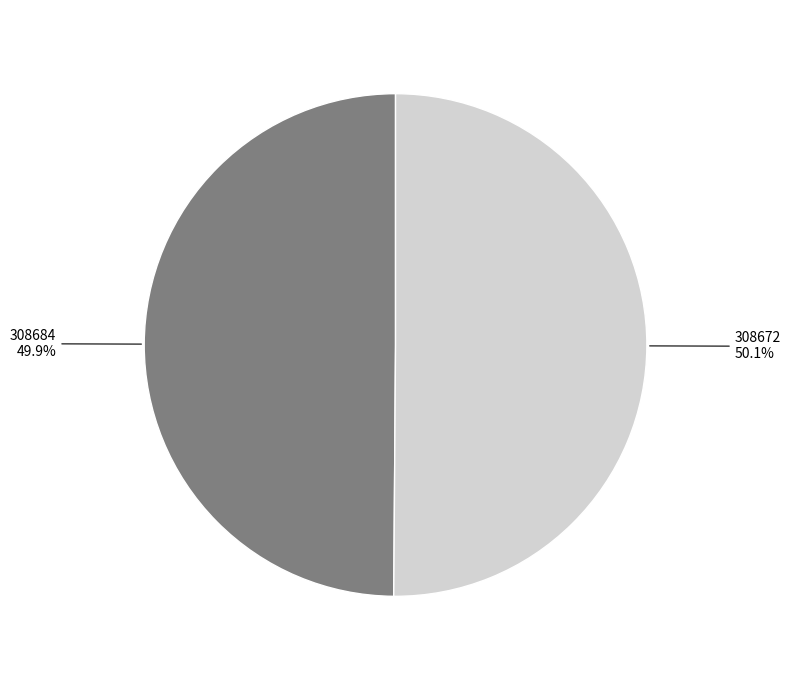

To the nearest percent, what is the combined percentage of 308672 and 308684?

100%